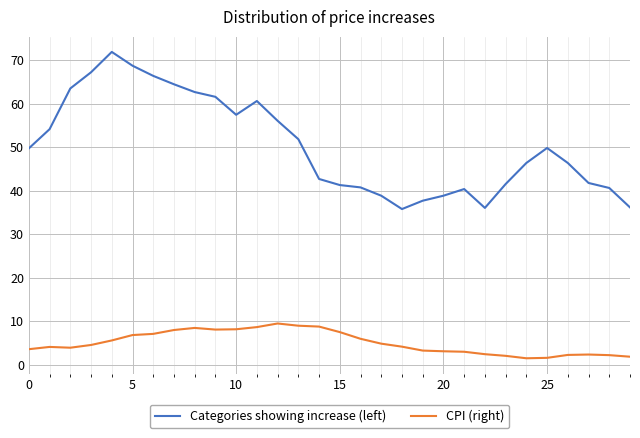

Which series has the widest spread of values?

Categories showing increase (left)